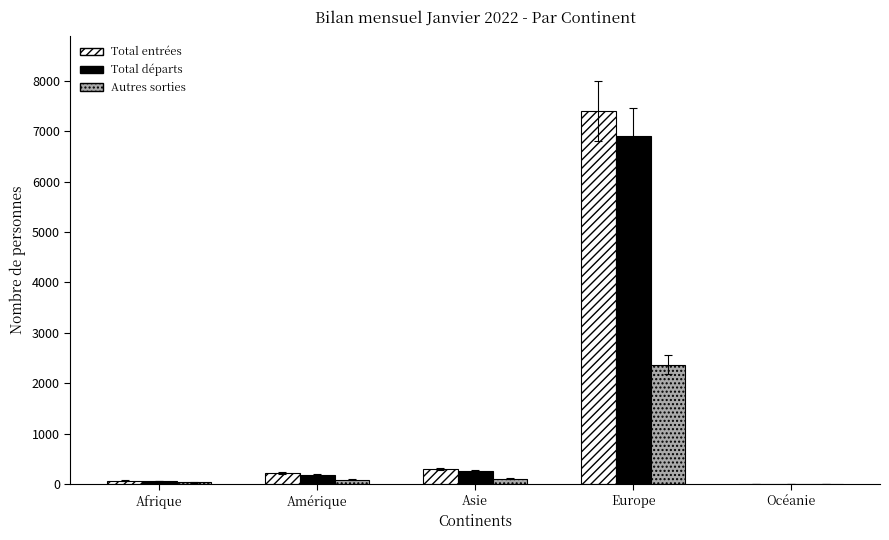

Count the number of data series in this chart.

3